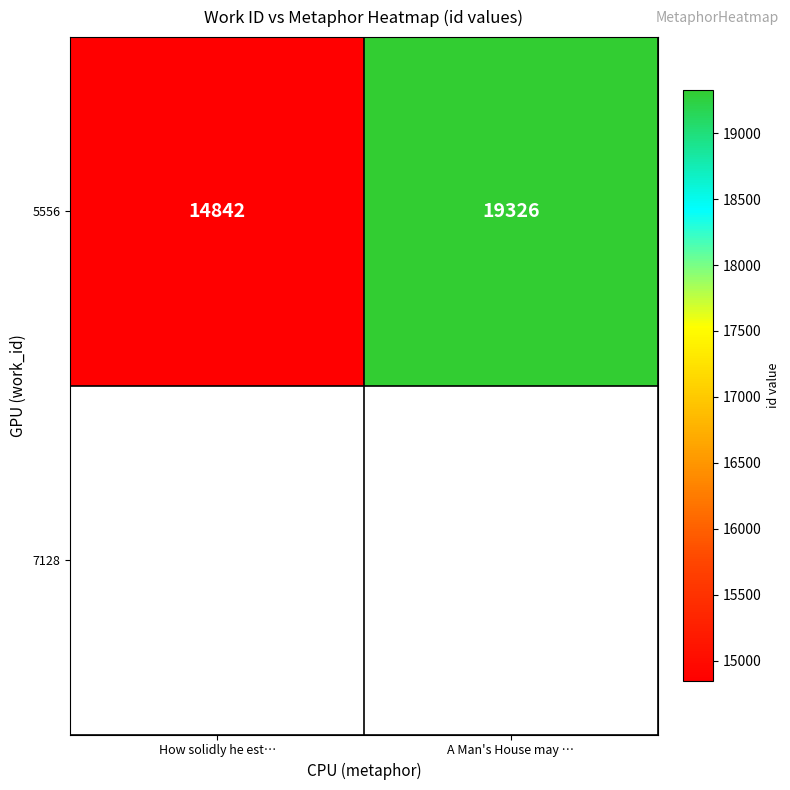

The chart shows a value of 7313 at How solidly he est…. True or false?

False